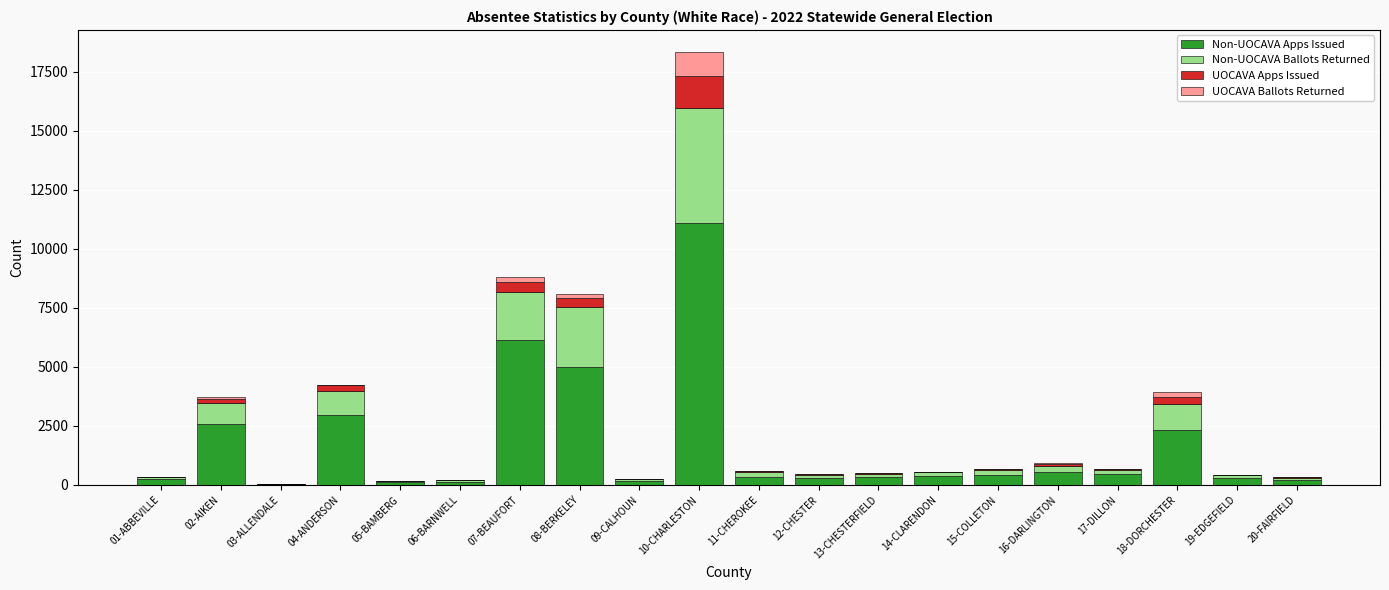

At which category is the sum across all series the highest?

10-CHARLESTON